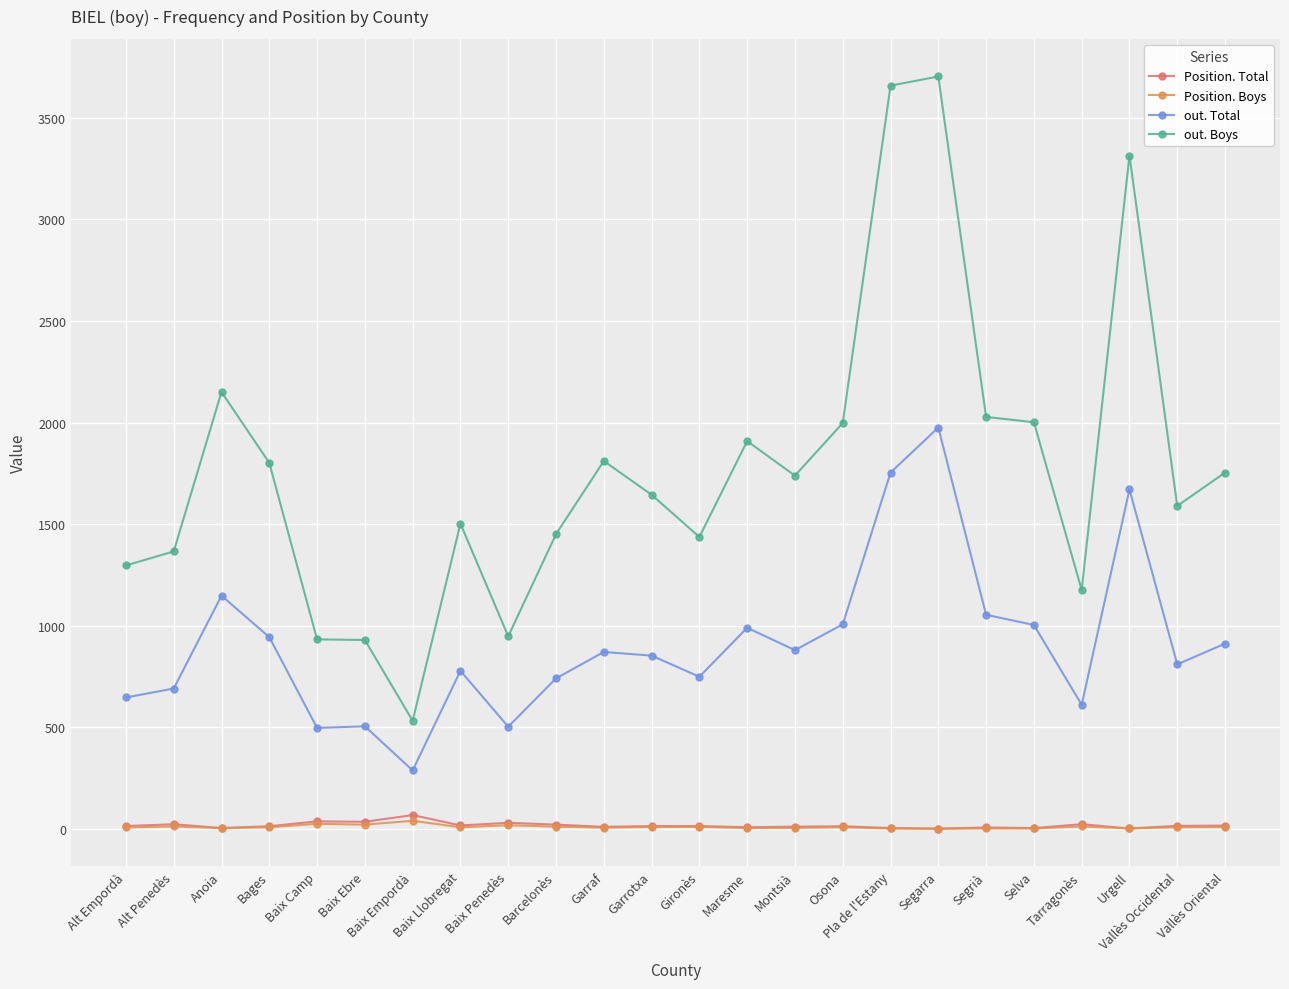

What is the difference between the maximum and minimum values in the Position. Boys series?

39